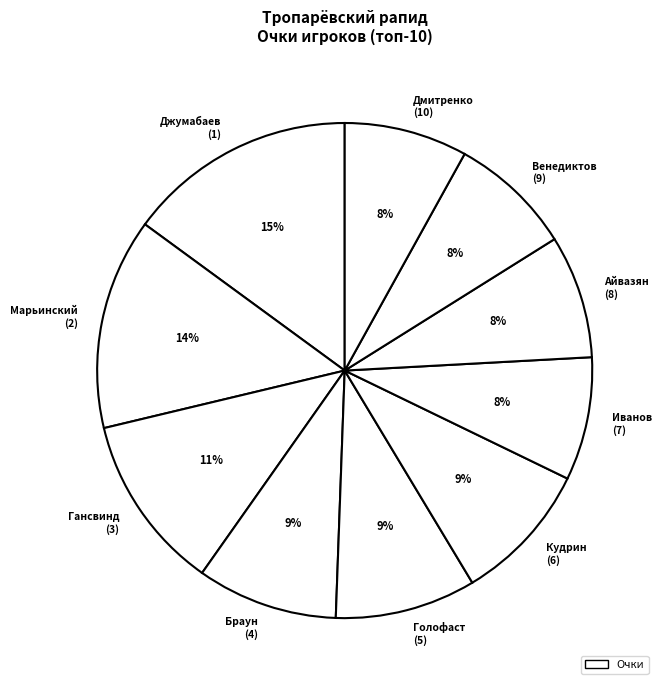

Does any single category account for the majority?

No